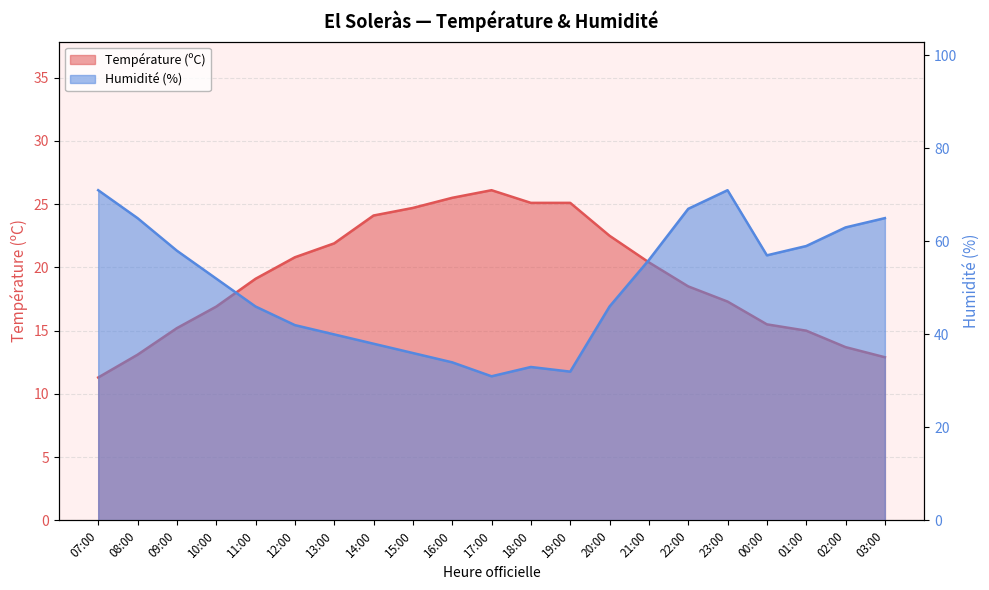

True or false: Humidité (%) has more than 2 interior local peaks.

False